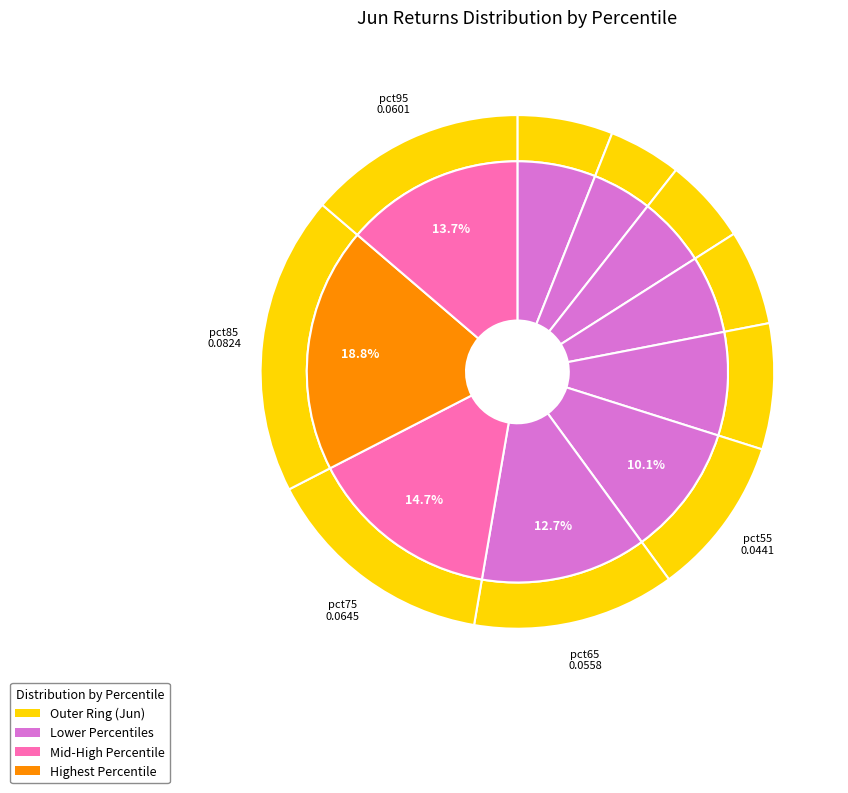

To the nearest percent, what is the average slice percentage?

10%